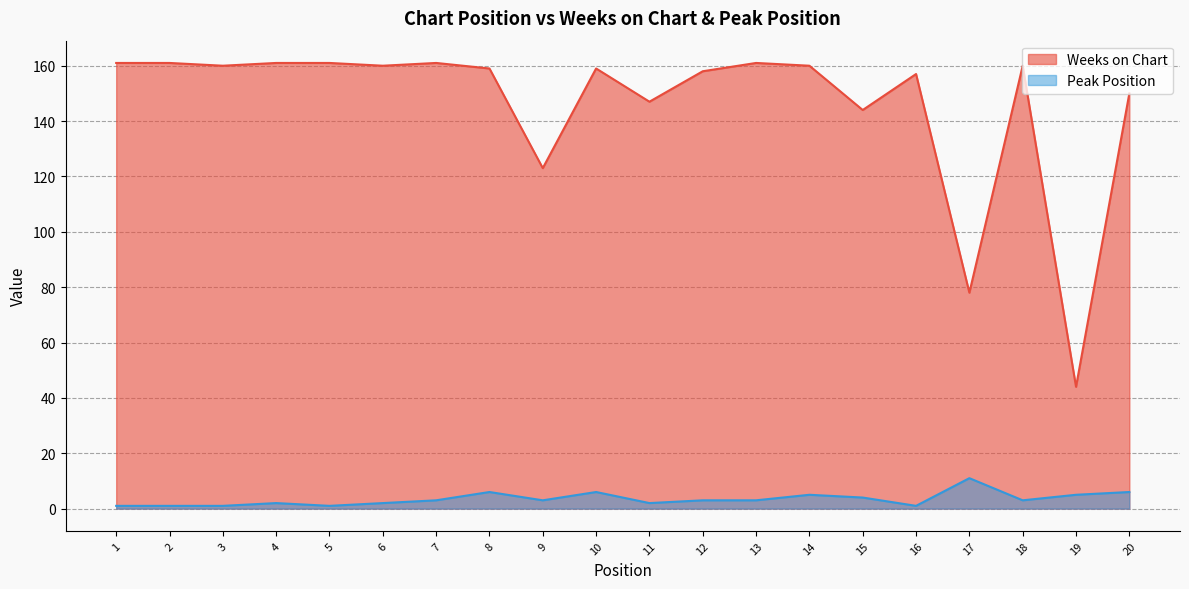

At how many categories does at least one series exceed 160?

6